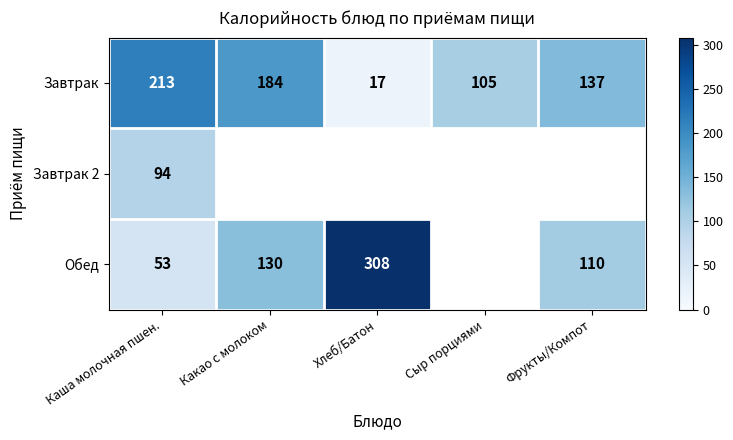

List the labels in order of Завтрак value, smallest first.

Хлеб/Батон, Сыр порциями, Фрукты/Компот, Какао с молоком, Каша молочная пшен.